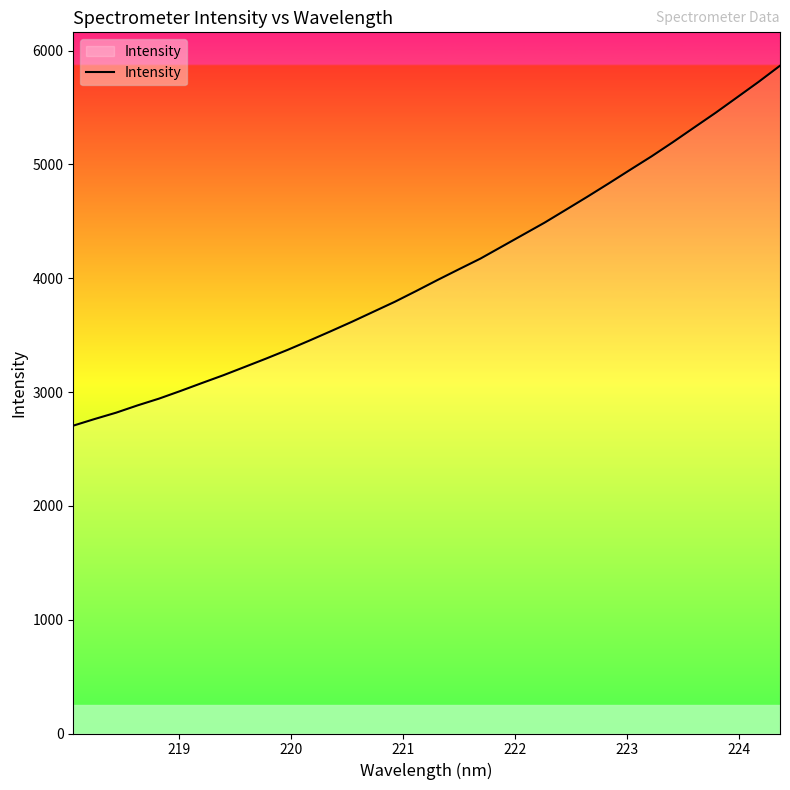

How many values are below 3984?

17